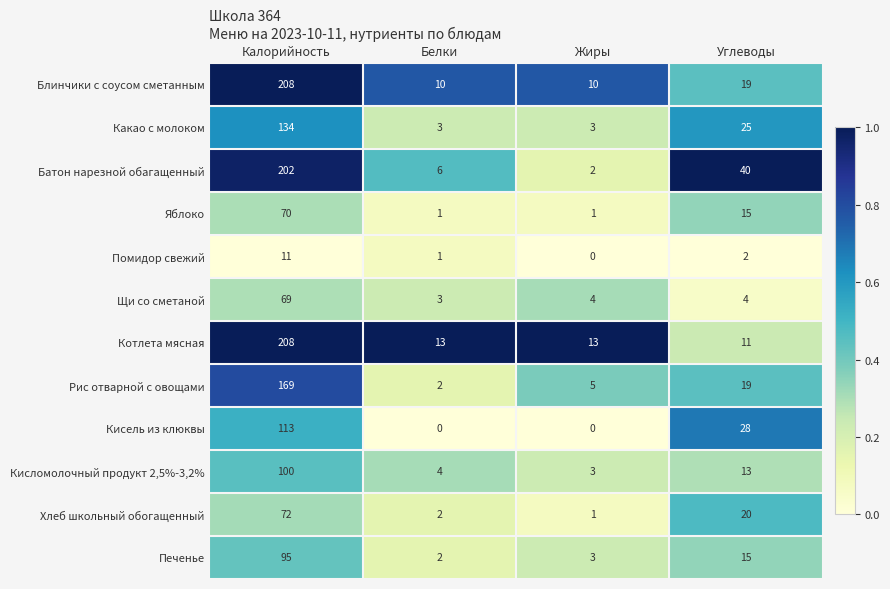

How many values in the Котлета мясная series are below 13?

1